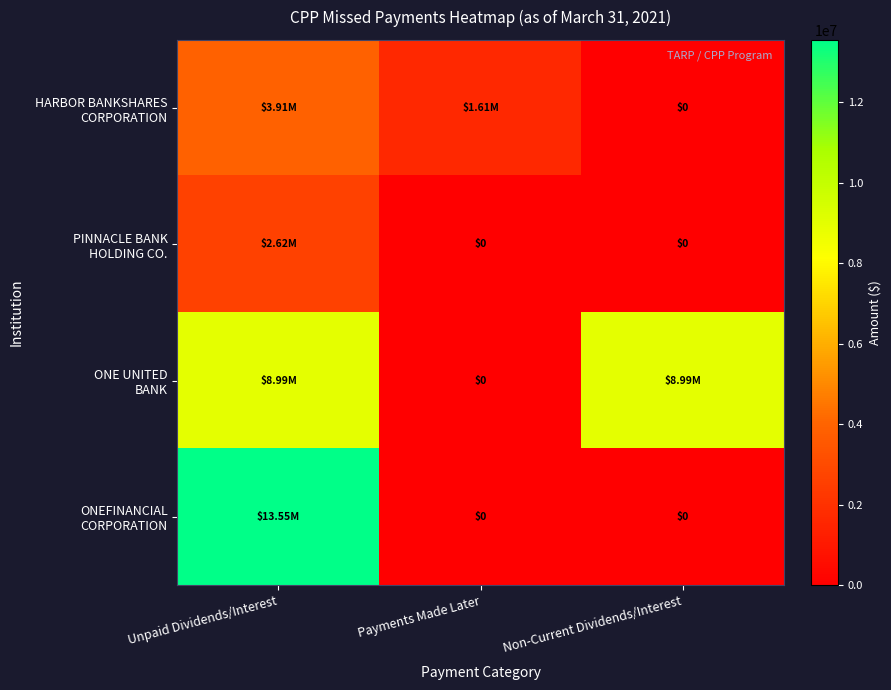

List the series in order of their overall mean, lowest first.

PINNACLE BANK HOLDING CO., HARBOR BANKSHARES CORPORATION, ONEFINANCIAL CORPORATION, ONE UNITED BANK